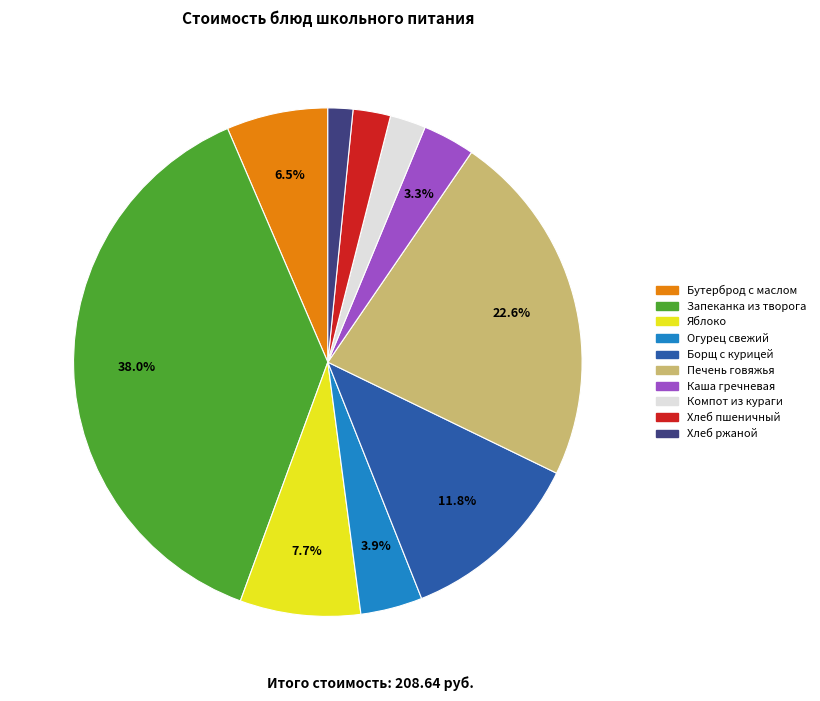

Is there a majority slice in this chart?

No